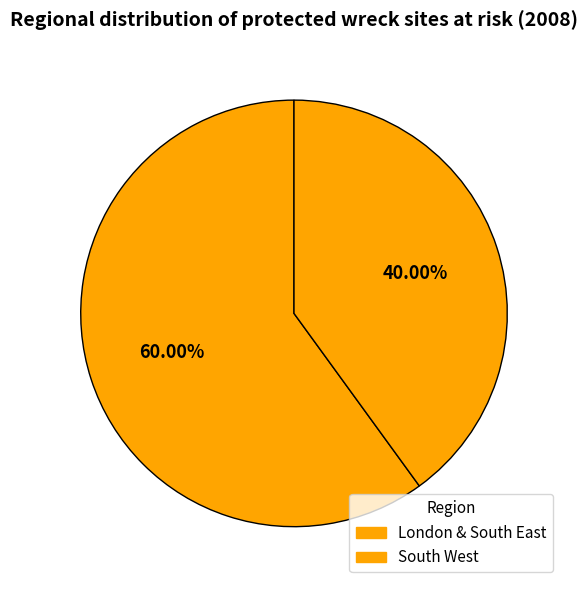

How many slices are in this pie chart?

2